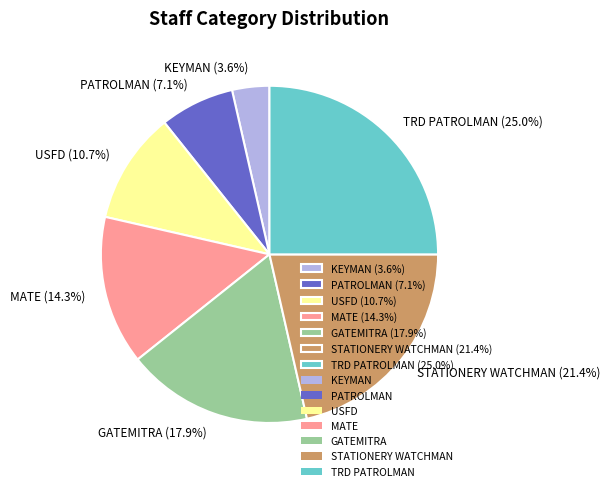

Approximately how many times larger is the value at PATROLMAN compared to TRD PATROLMAN?

0.3